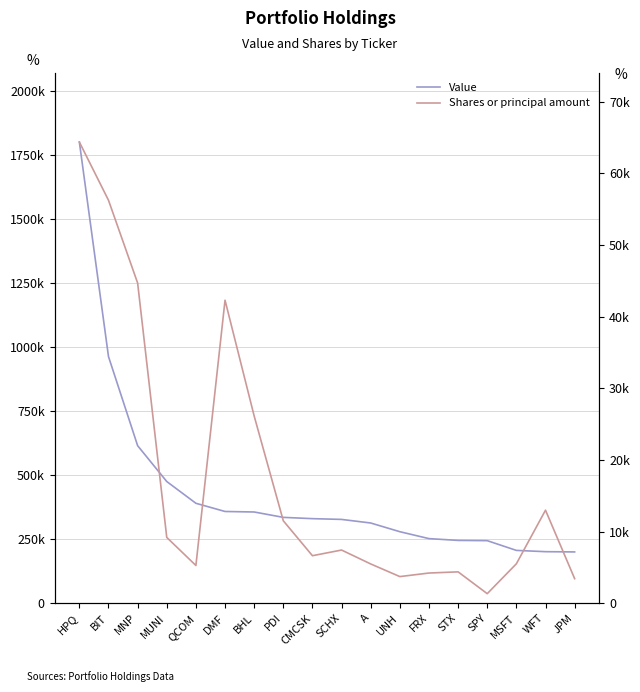

What is the spread (max minus min) of values at UNH?

275293